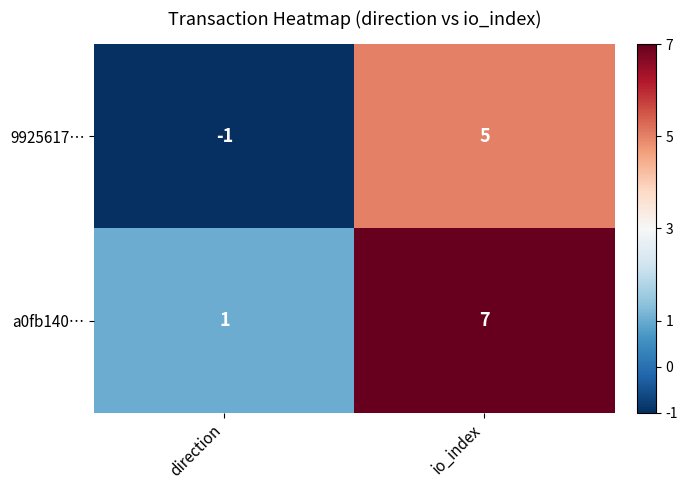

Count the number of categories in the chart.

2